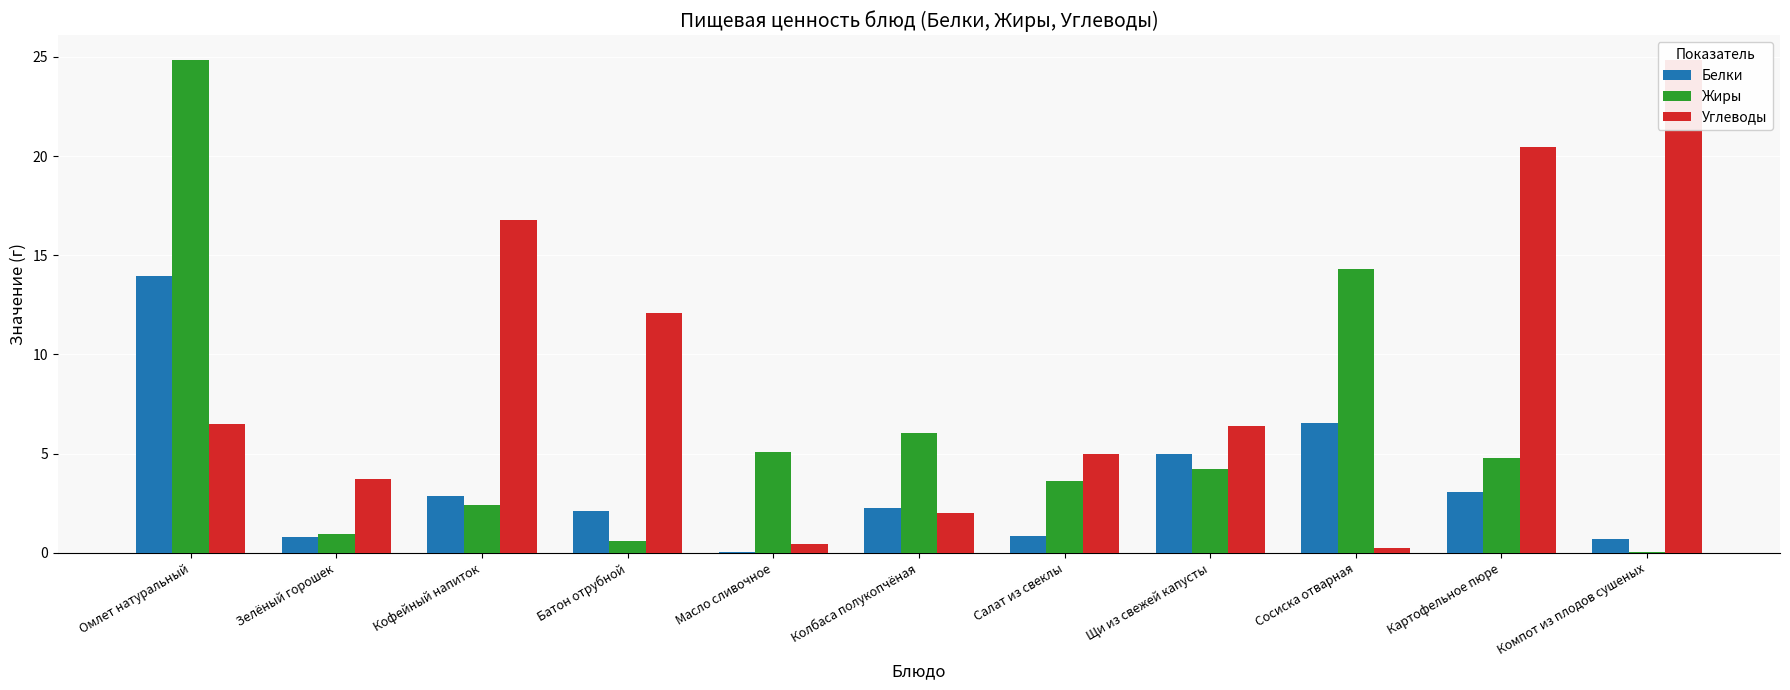

At which category does the chart reach its peak across all series?

Компот из плодов сушеных